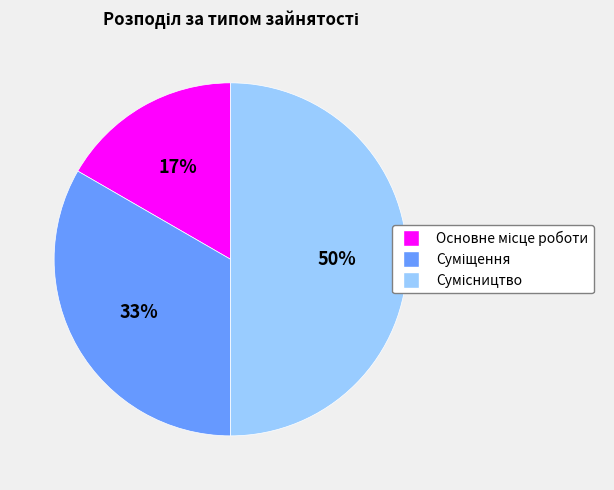

To the nearest percent, what is the average slice percentage?

33%